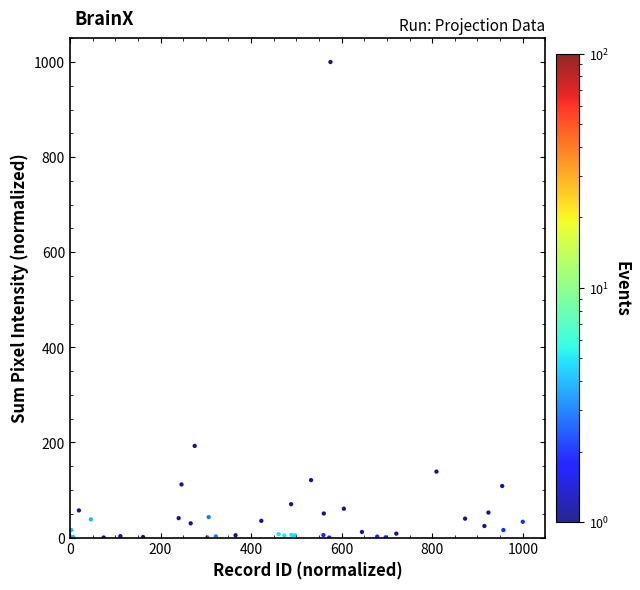

What Y value in the scatter plot is closest to 500?

192.7